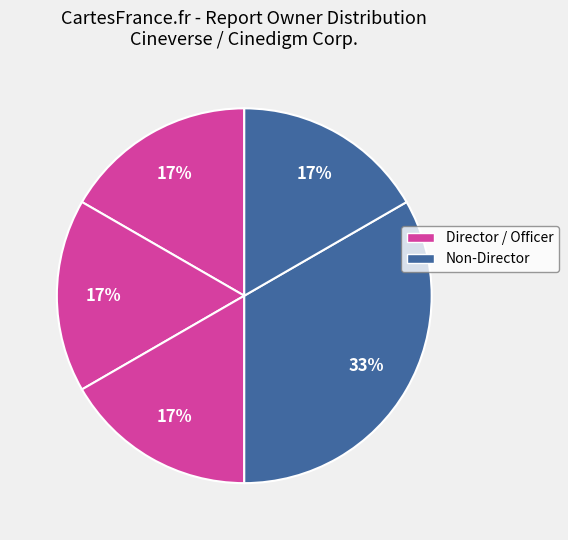

Is there any slice that represents more than half of the pie?

No